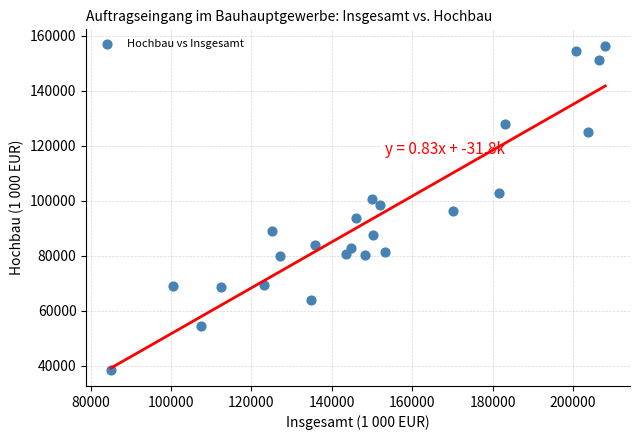

What is the range of X values (max minus min)?

122971